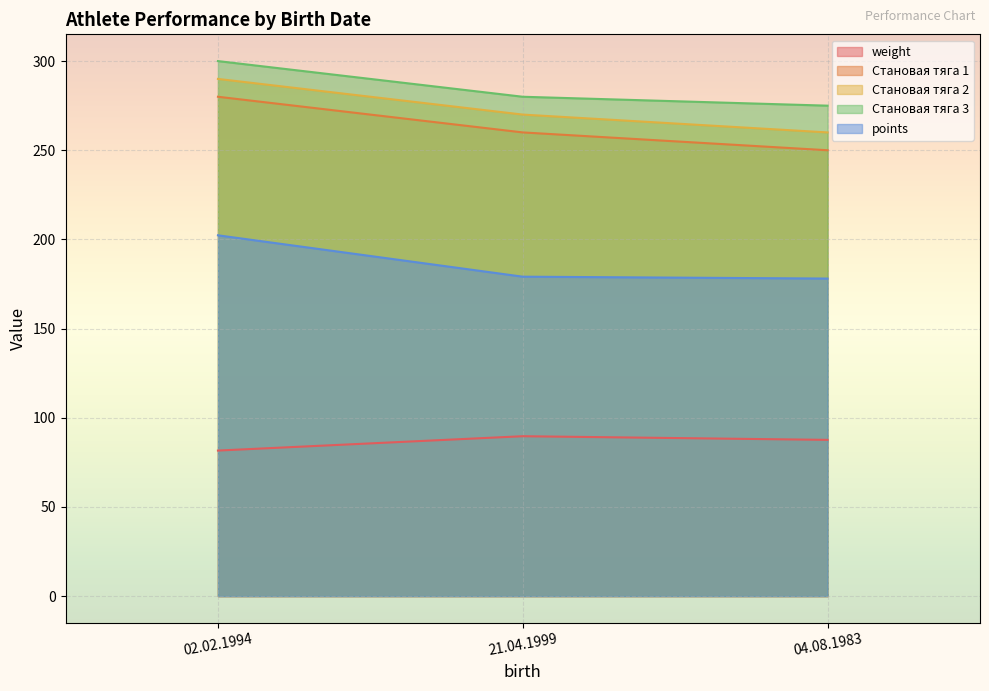

How many lines are shown in the chart?

5